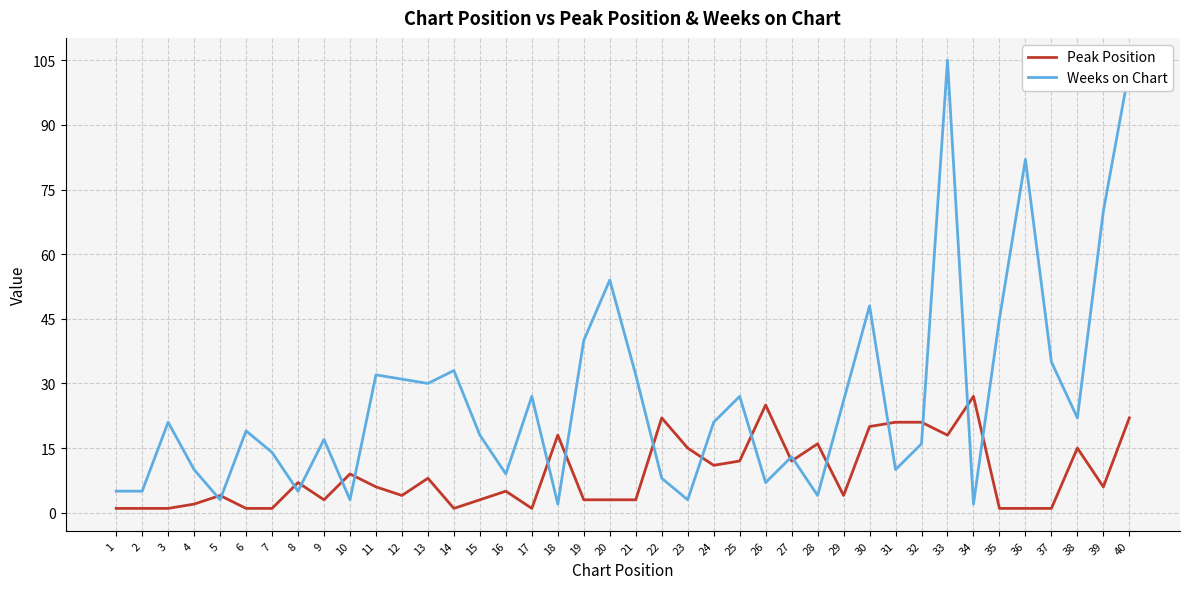

What is the minimum value for Weeks on Chart?

2